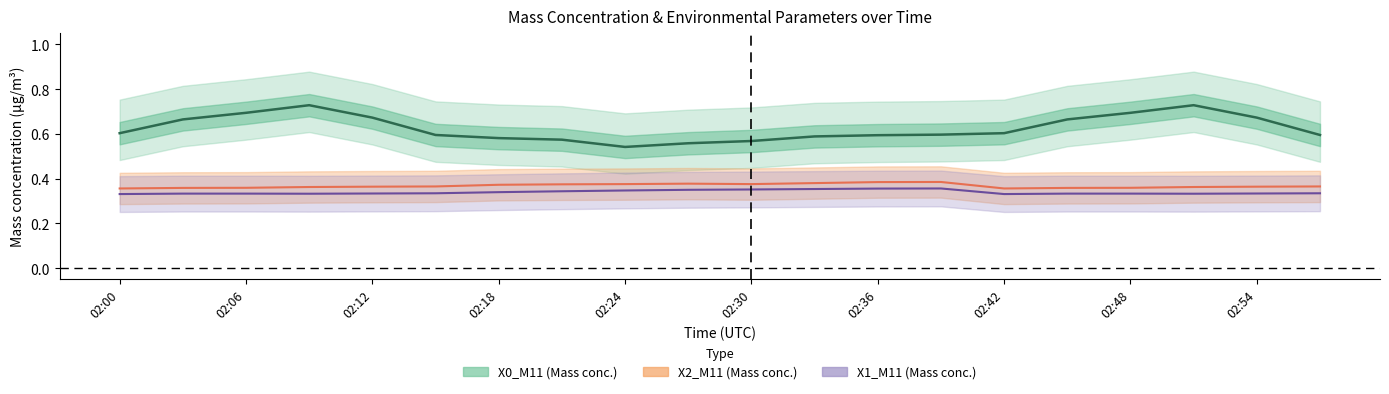

What is the spread (max minus min) of values at 02:33?

0.2